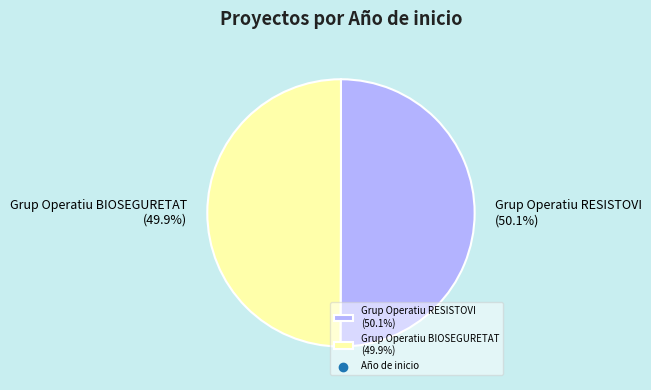

Combined, do Grup Operatiu BIOSEGURETAT (49.9%) and Grup Operatiu RESISTOVI (50.1%) account for over 50%?

Yes